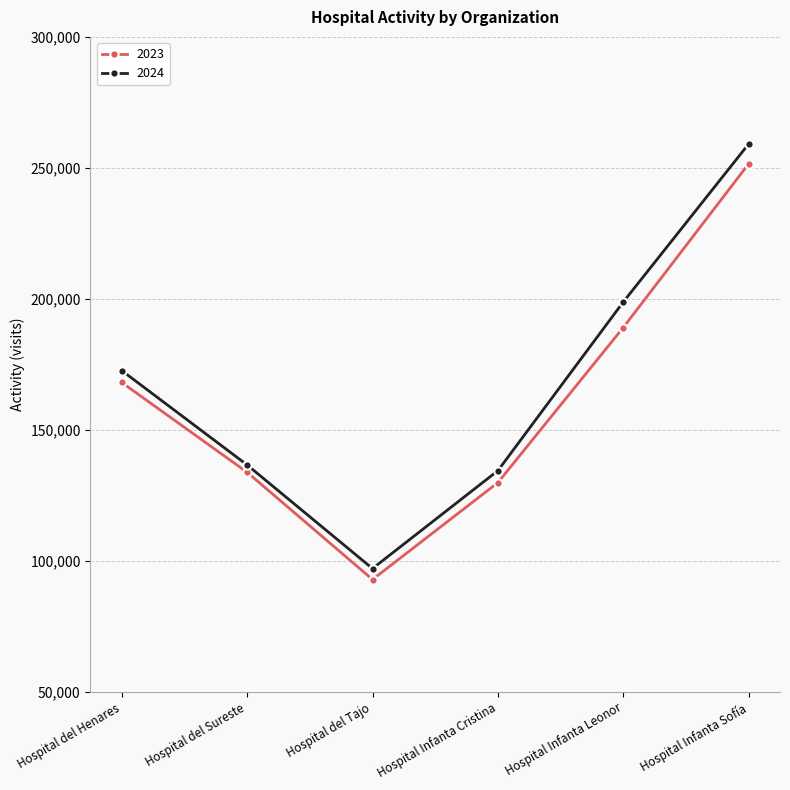

What is the total value across all series at Hospital Infanta Leonor?

387900